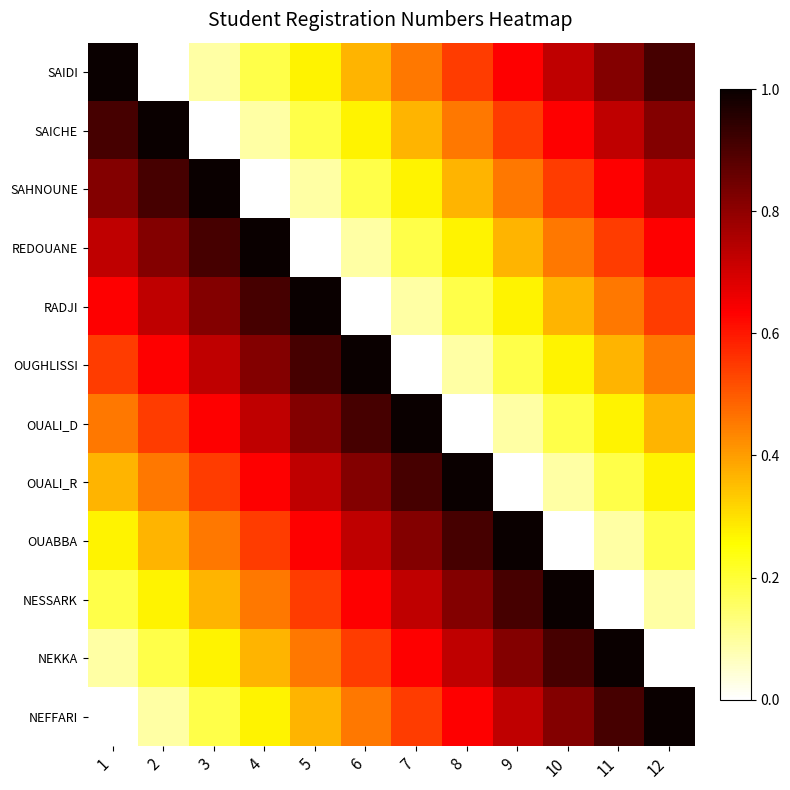

At how many categories does at least one series exceed 0?

12